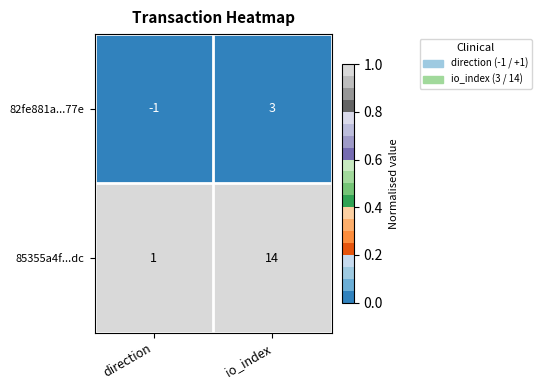

What is the greatest value displayed?

14